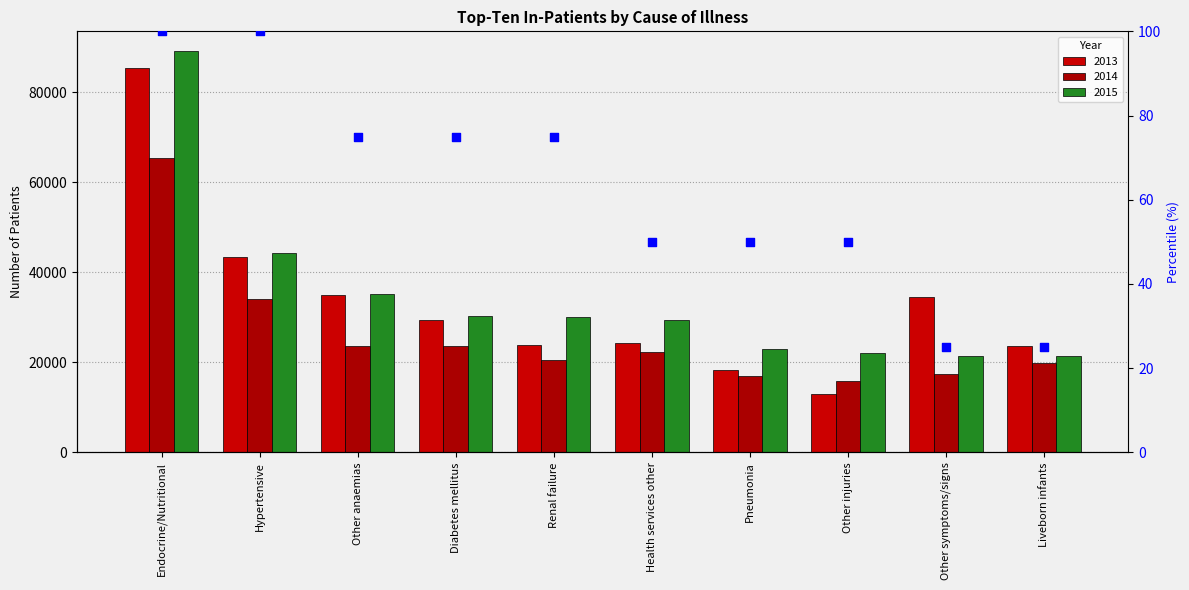

What is the ratio of the value at Other injuries to the value at Health services other?

1.0